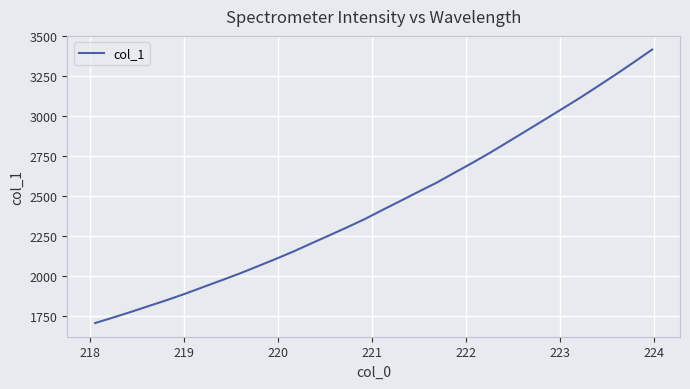

What is the greatest value displayed?

3414.9